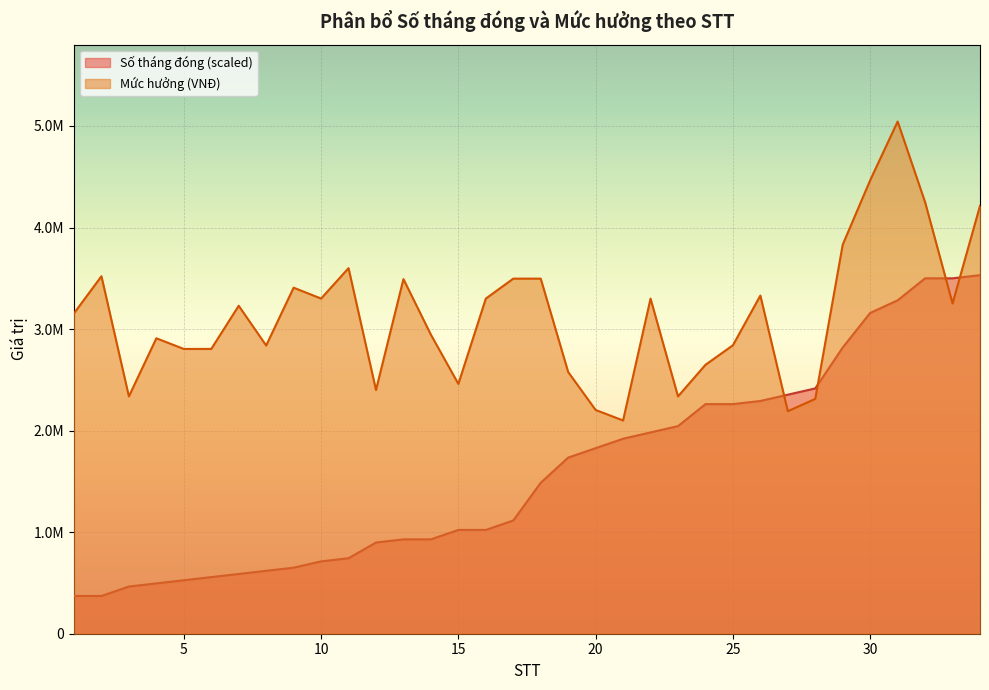

How many data points in Mức hưởng (triệu) are above 3229400?

16